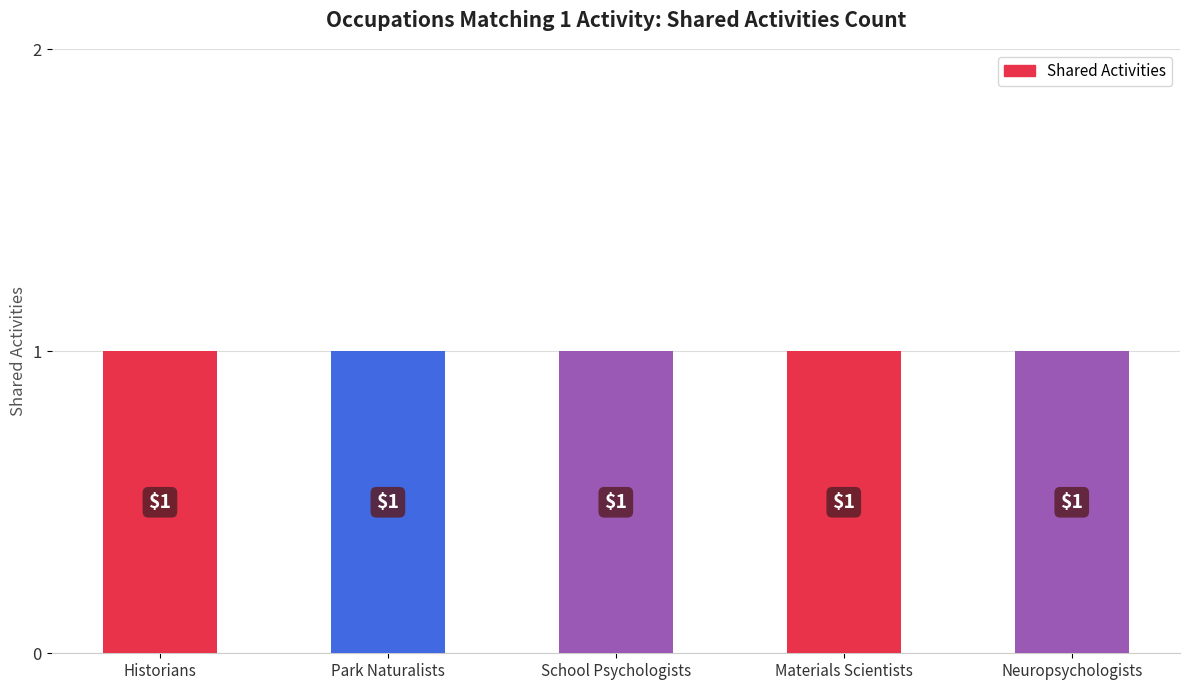

Which series has the largest total across all categories?

Shared Activities